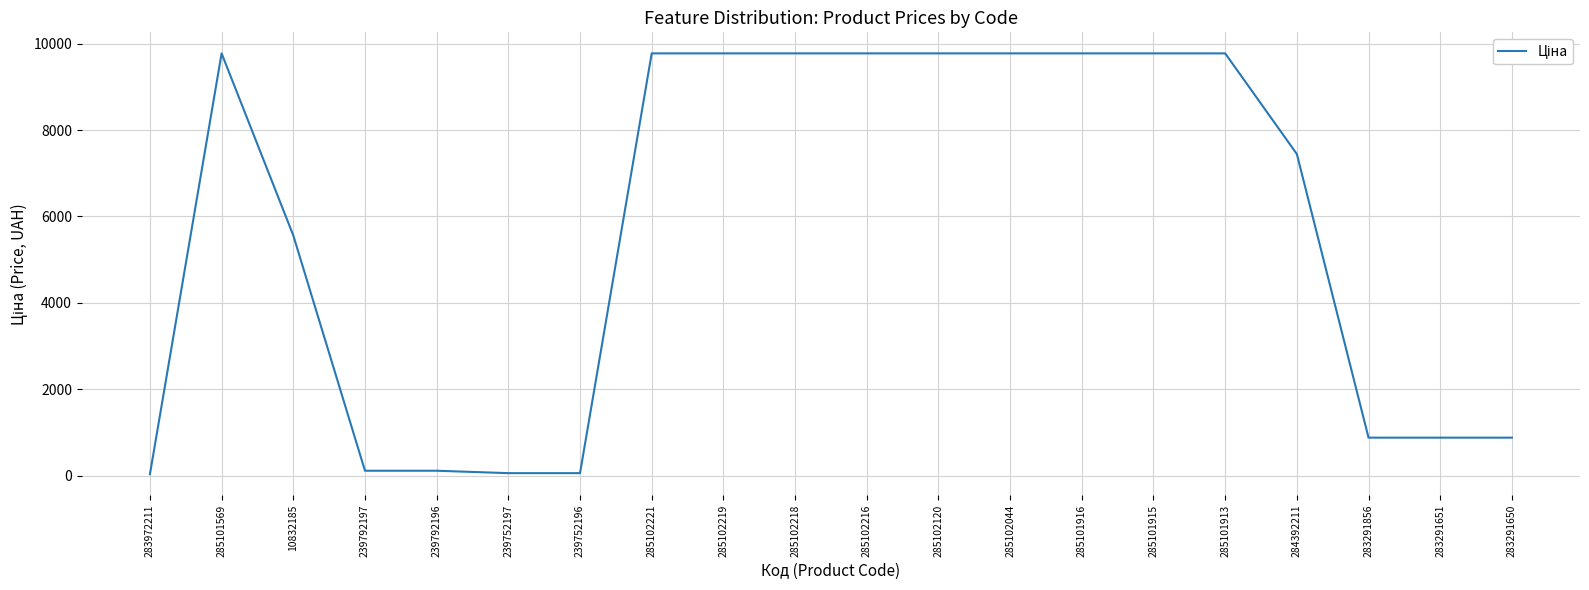

Where is the first local maximum?

285101569